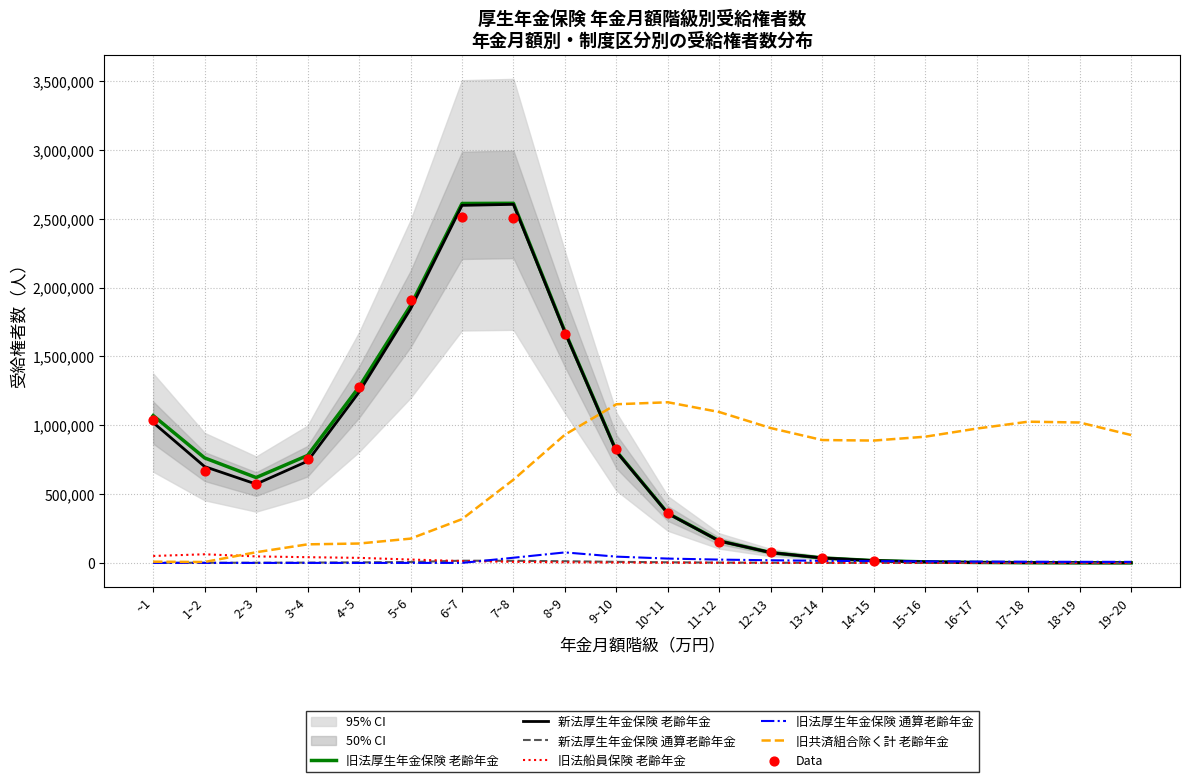

Which series has the largest total across all categories?

旧法厚生年金保険 老齢年金